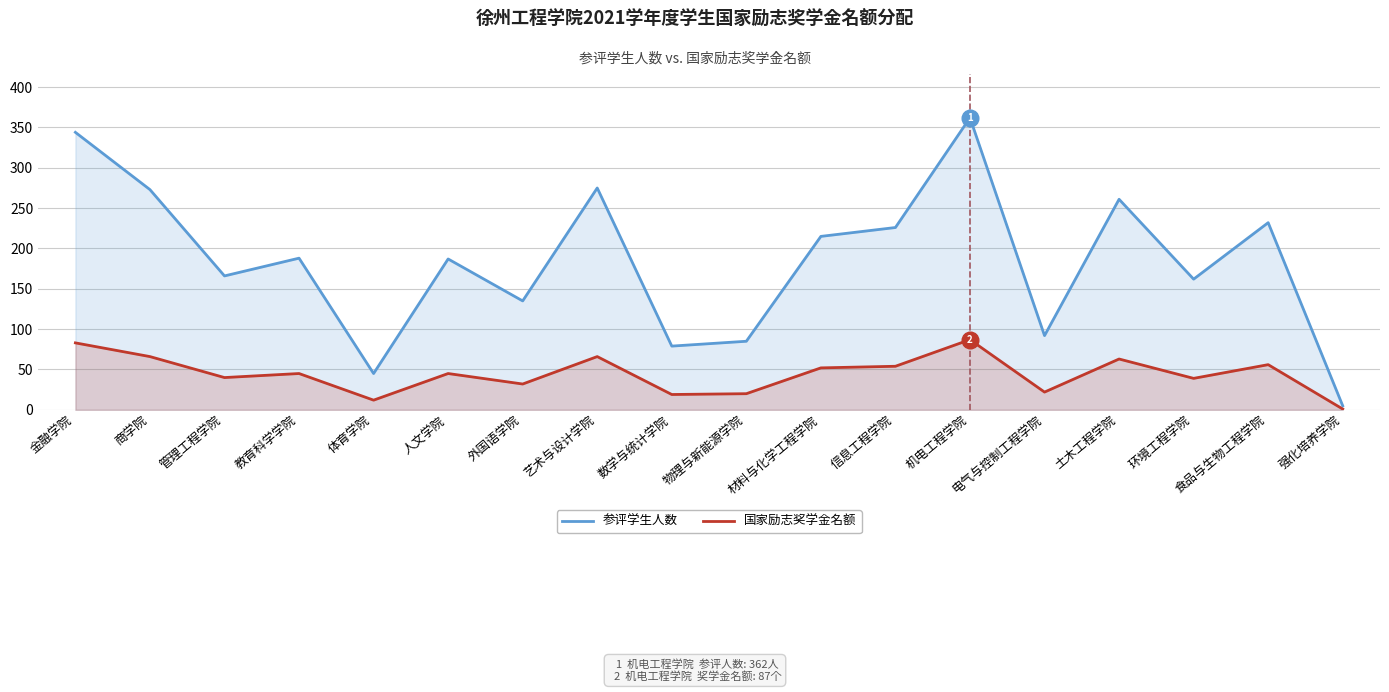

What is the value of the 参评学生人数 point at the 9th from the left?

79